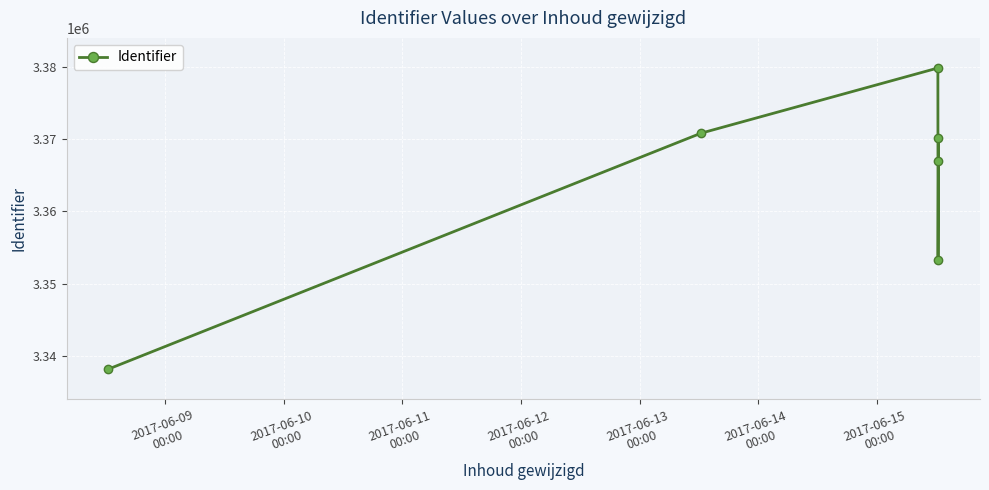

How many points are lower than both their immediate neighbors (excluding endpoints)?

1